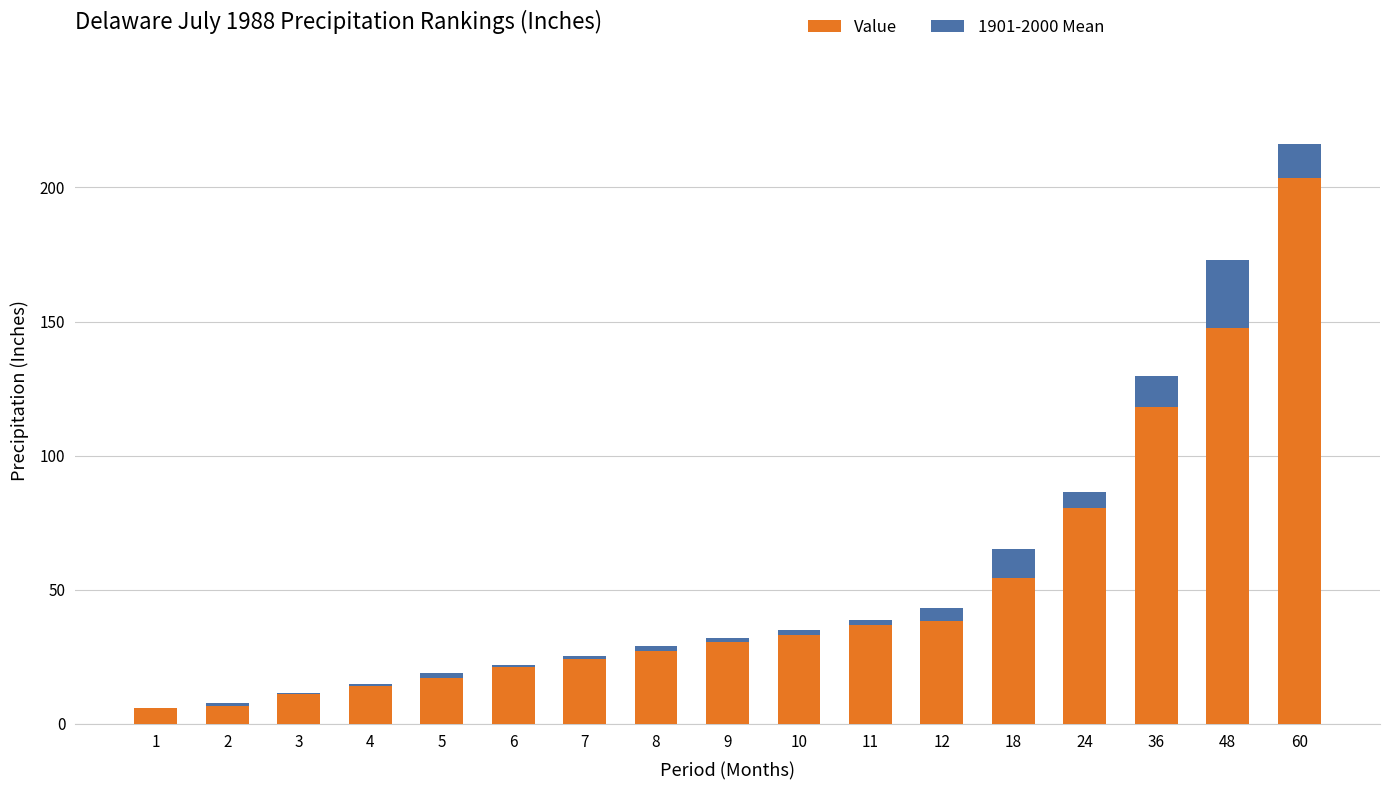

At which category is the sum across all series the highest?

60